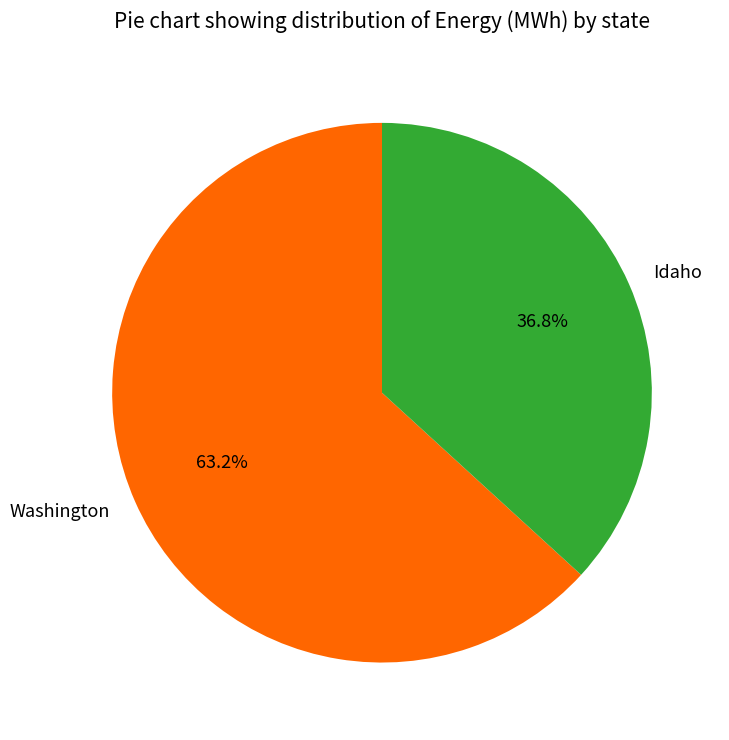

Is it true that Washington is 78% of the pie?

False